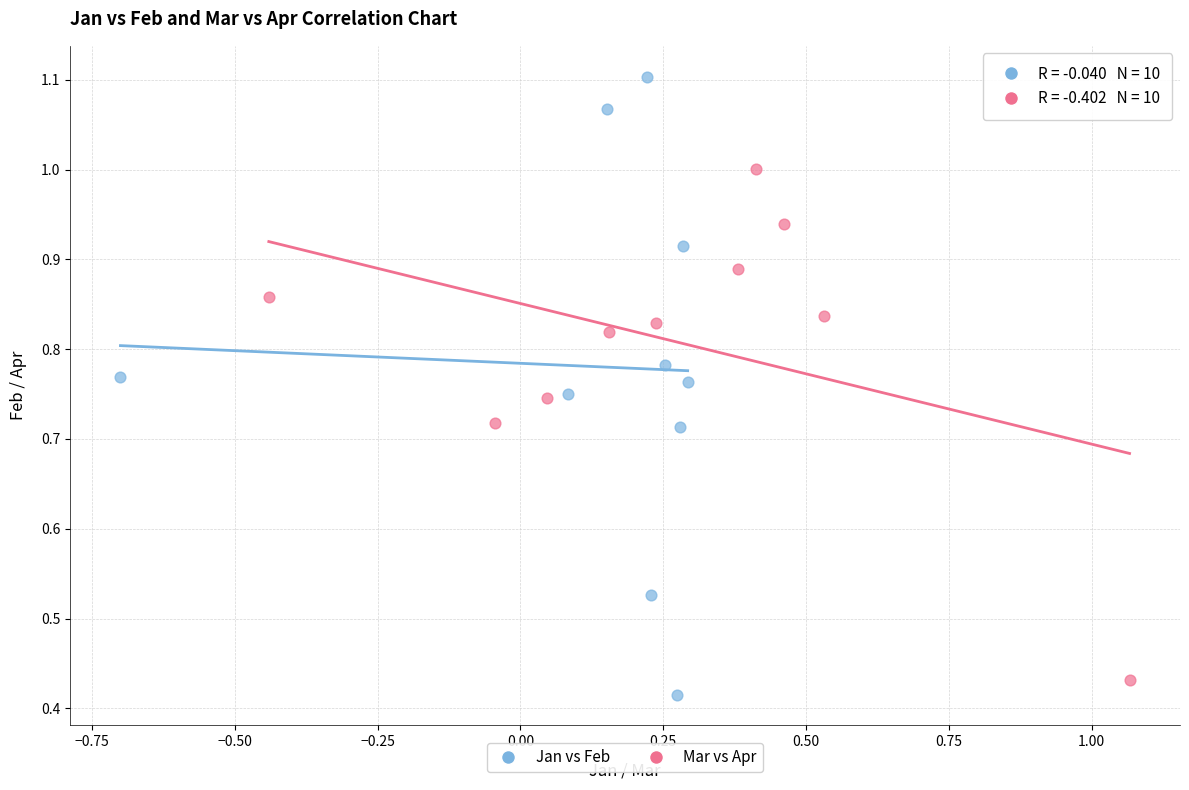

Which series contains the highest Y value?

Jan vs Feb